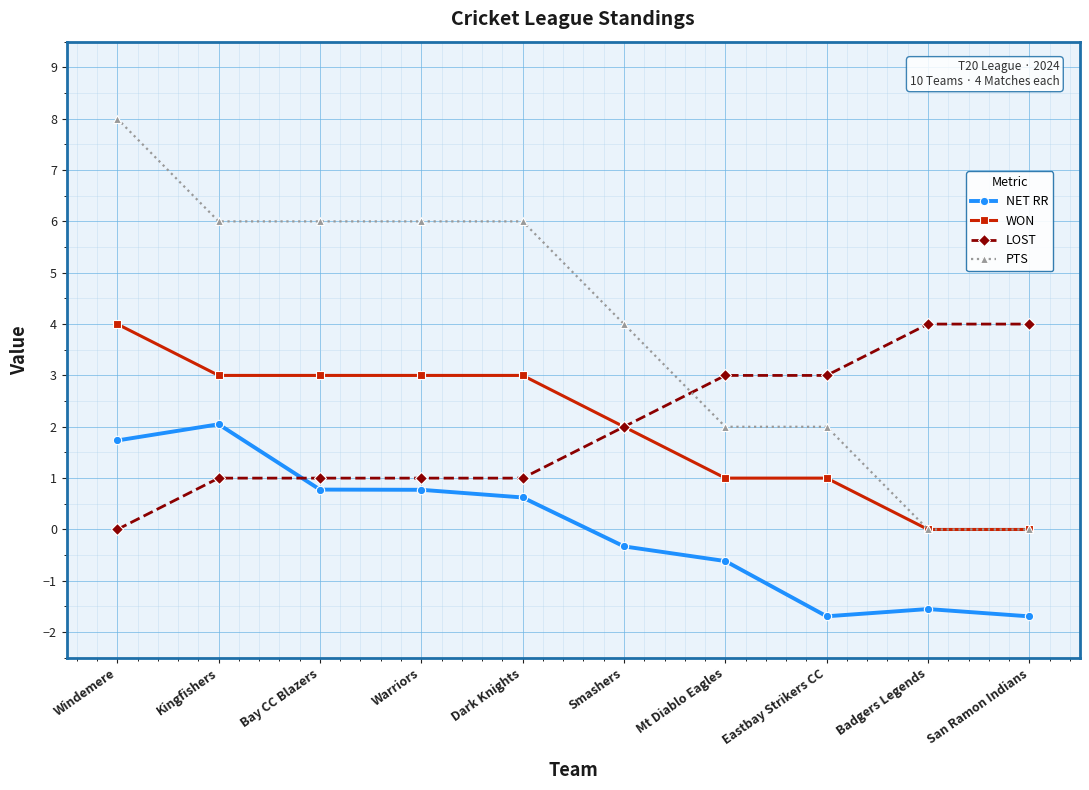

What is the average value of the LOST series?

2.0